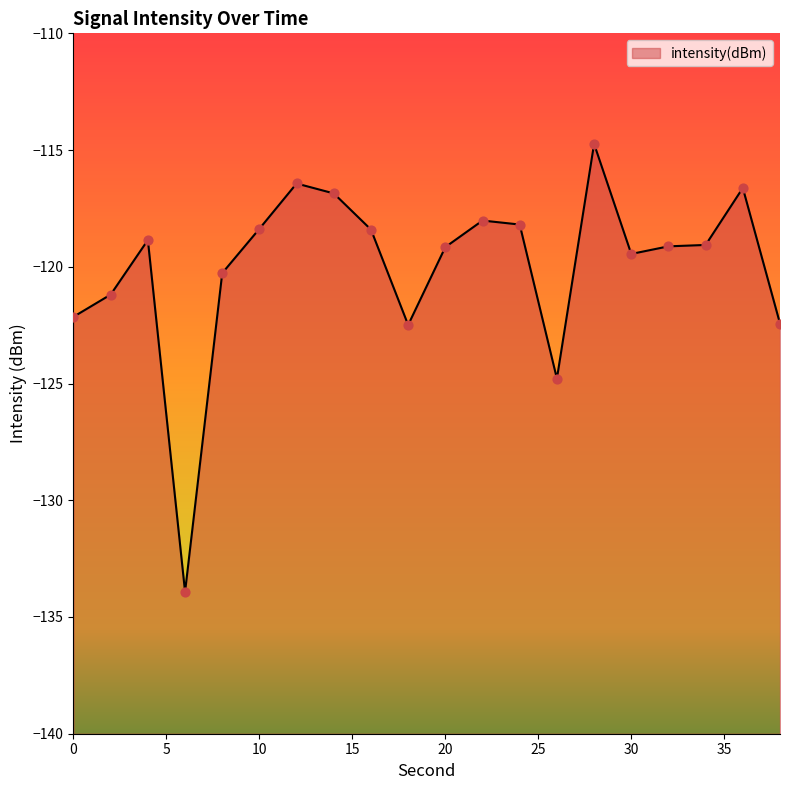

Between 34 and 24, which is larger?

24